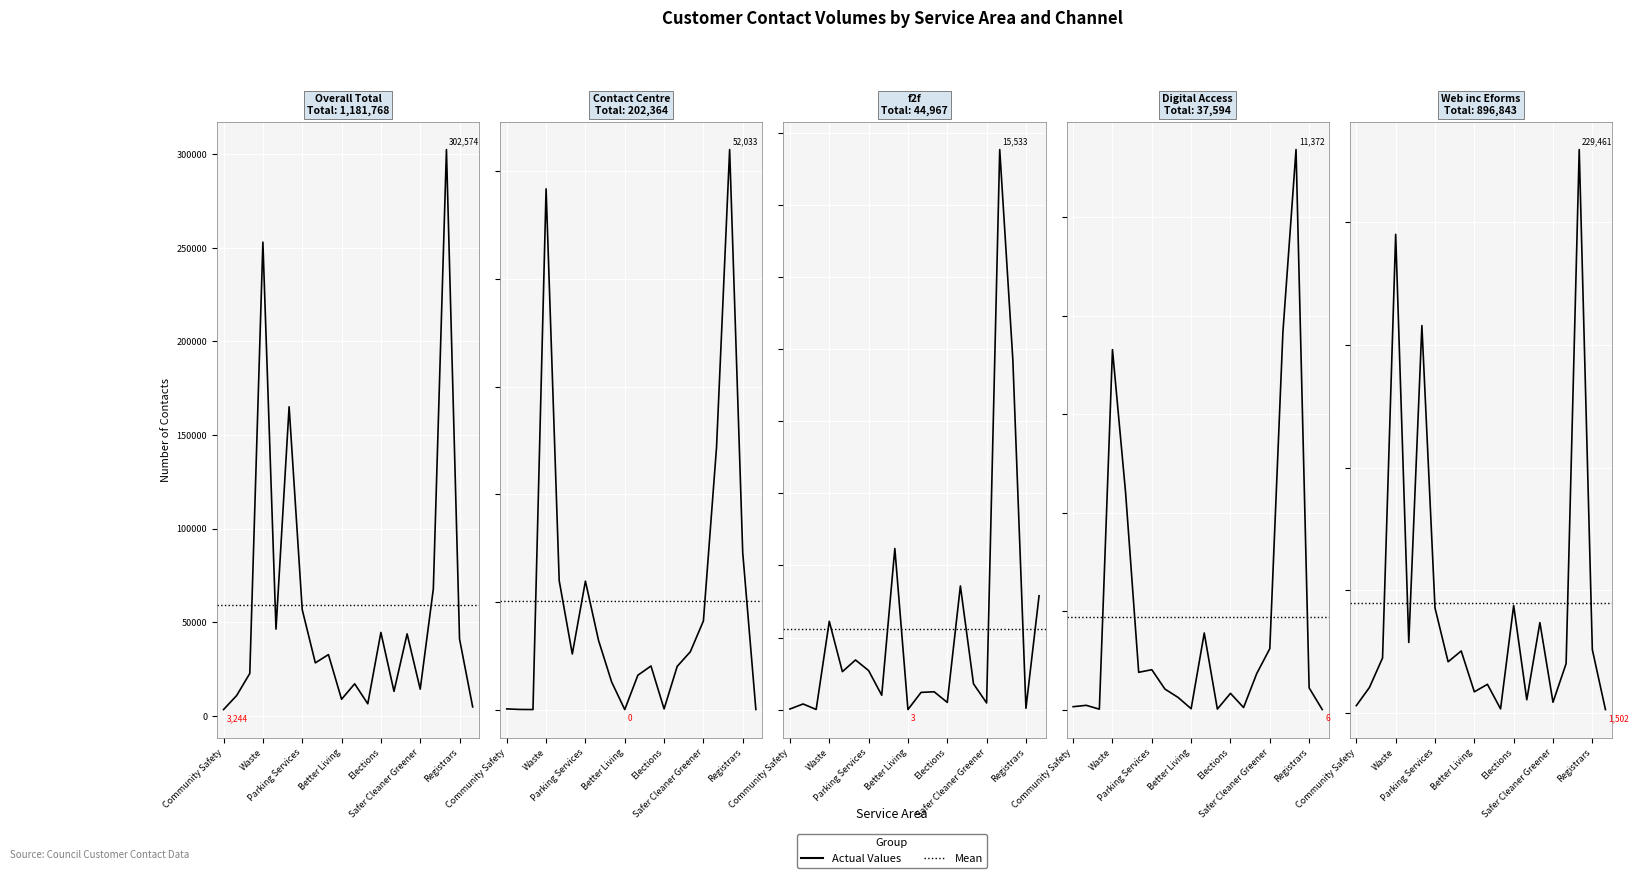

At which label does f2f first exceed 717?

Waste